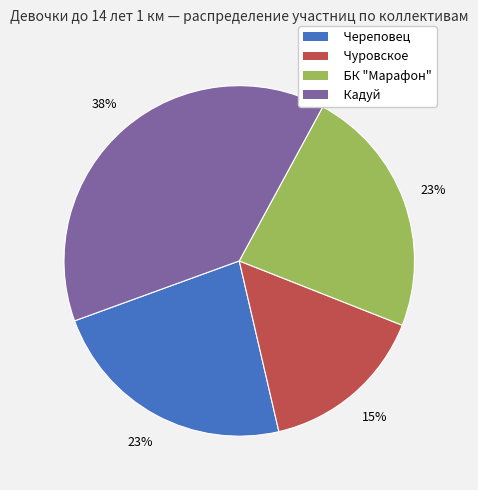

Which slice is the largest?

Кадуй